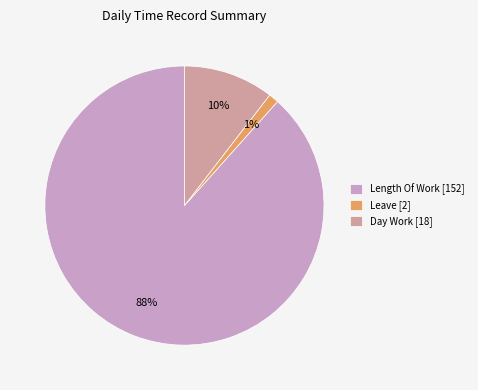

To the nearest percent, what is the average slice percentage?

33%